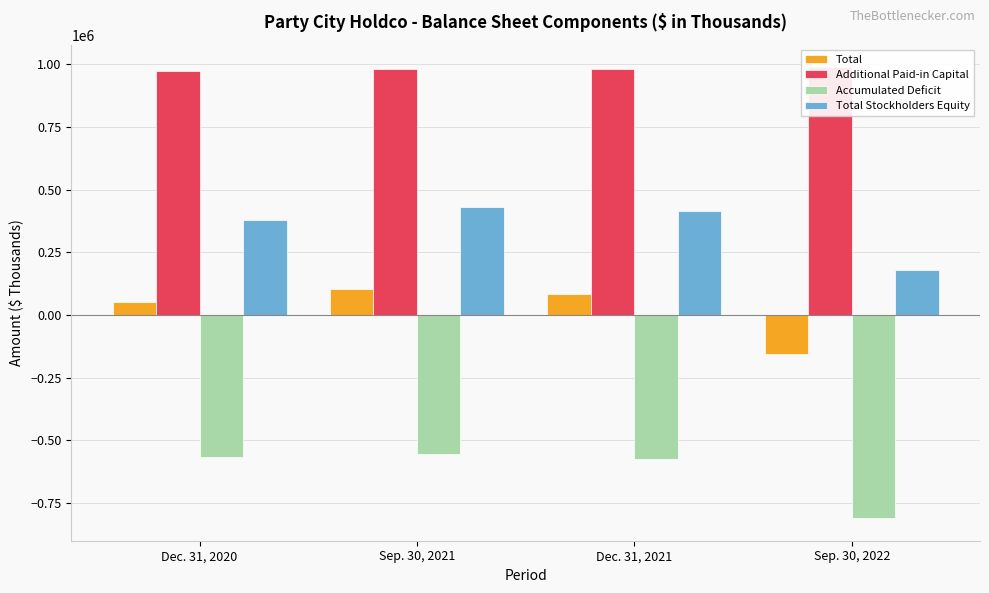

What is the label of the 4th bar from the right?

Dec. 31, 2020